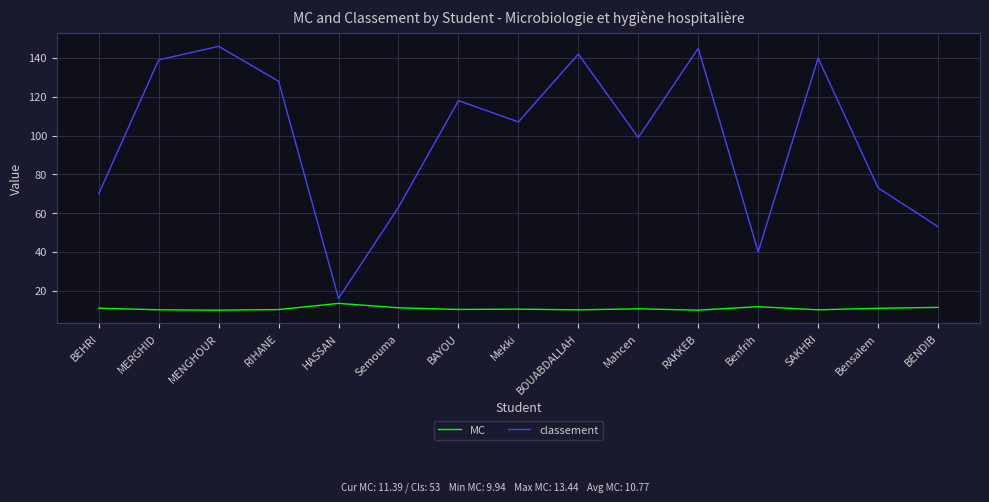

Between Mekki and Bensalem, which series saw the biggest shift?

classement